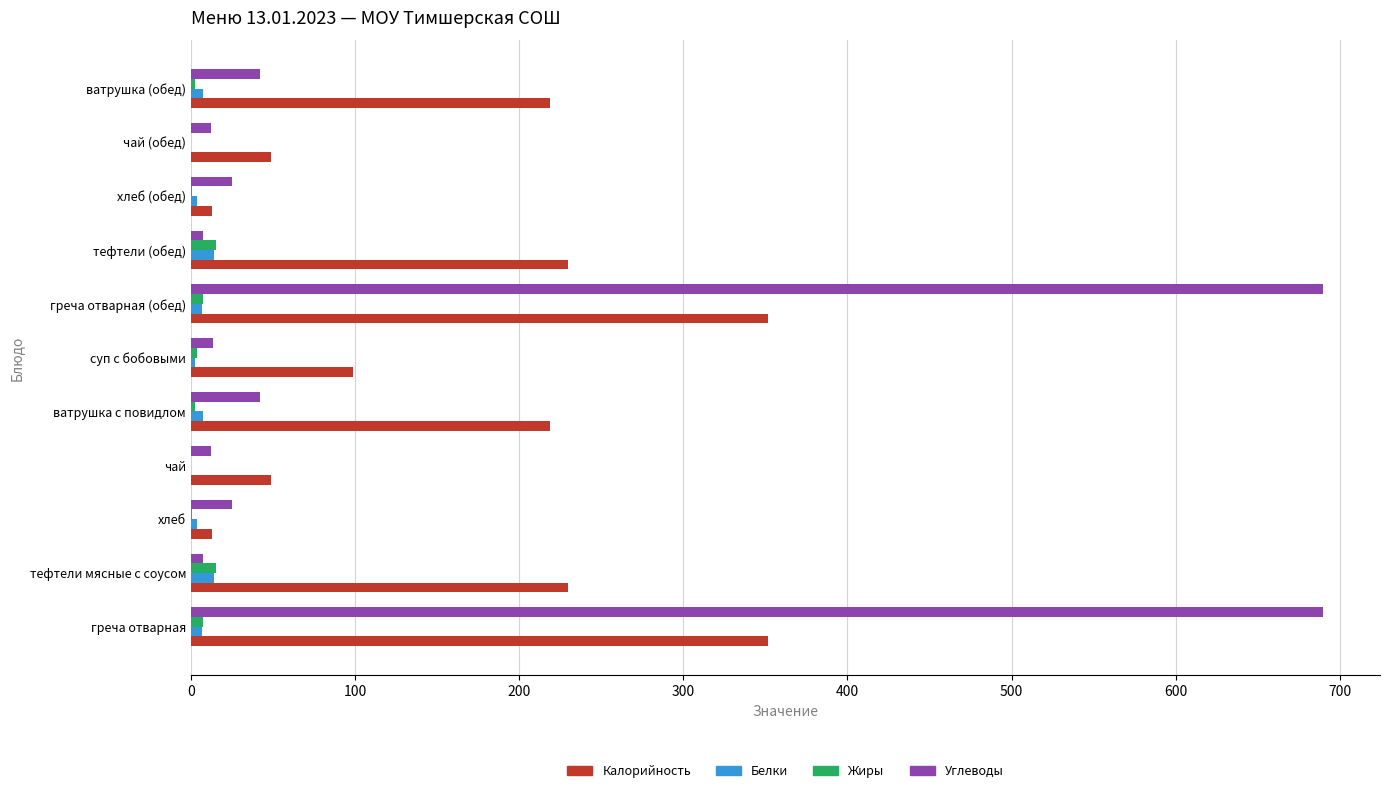

What are all the series names shown in the legend?

Калорийность, Белки, Жиры, Углеводы